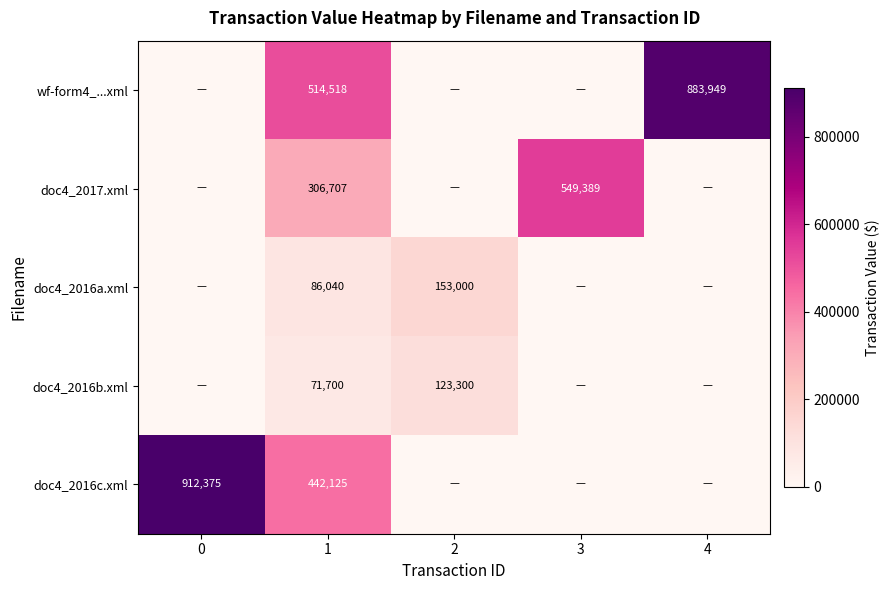

True or false: doc4_2016c.xml has a value of 180976 at 1.

False